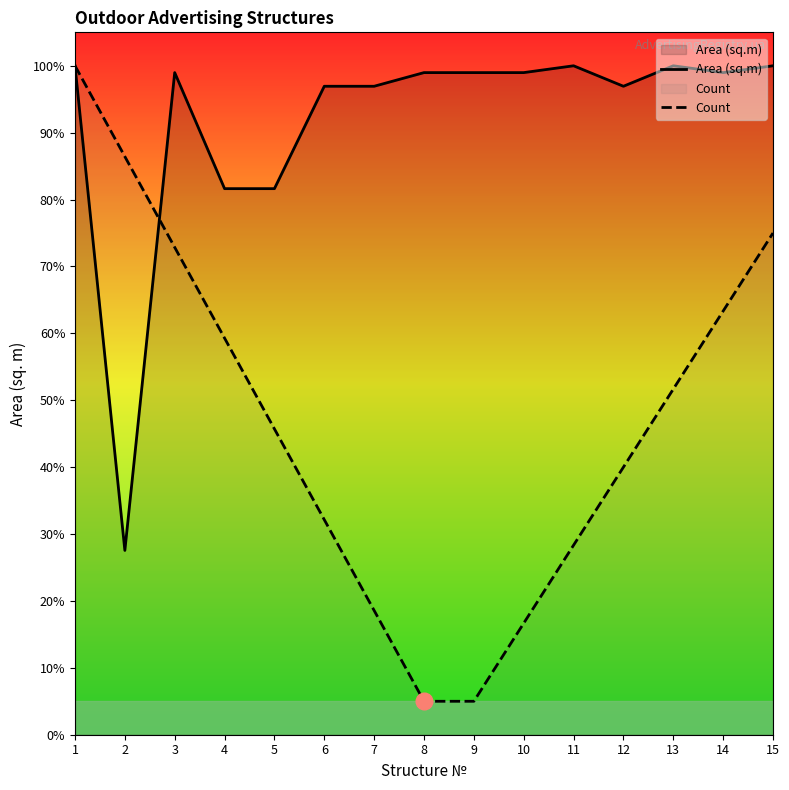

The Count series shows 18.6 at 7. True or false?

True